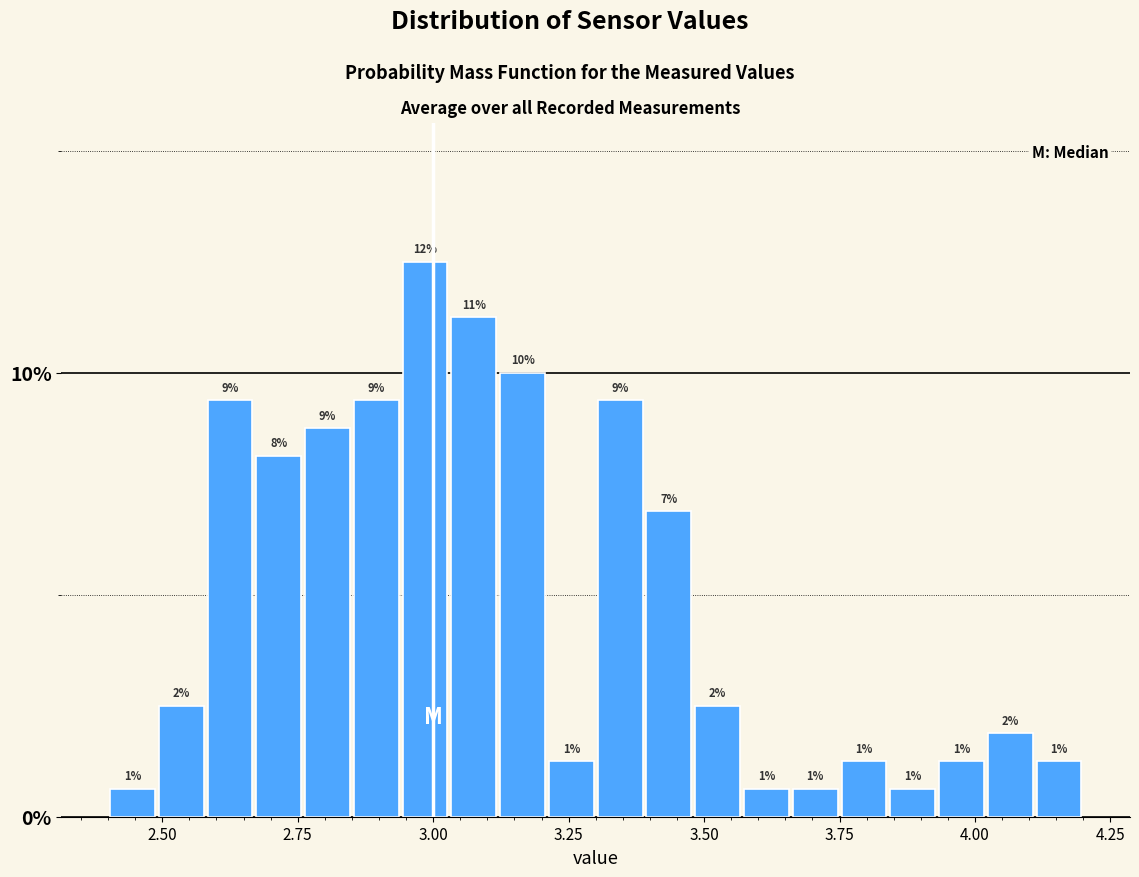

Read against the x-axis, roughly where is the centre of the tallest bar?

3.00